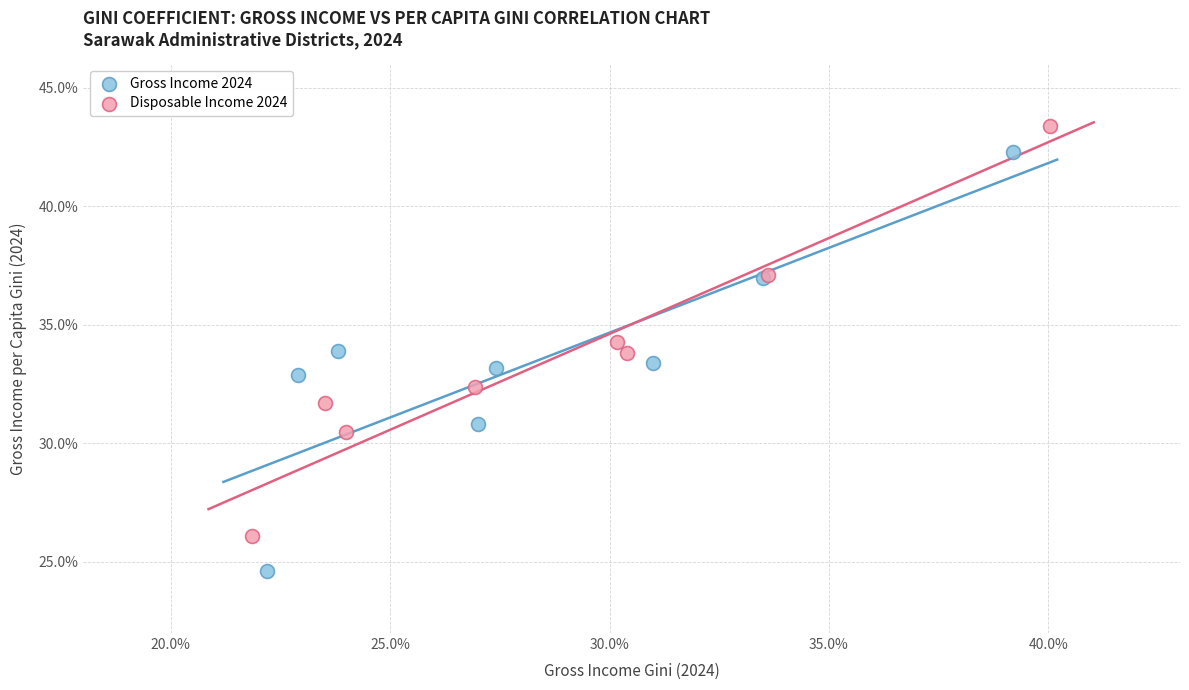

What are all the series names shown in the legend?

Gross Income 2024, Disposable Income 2024